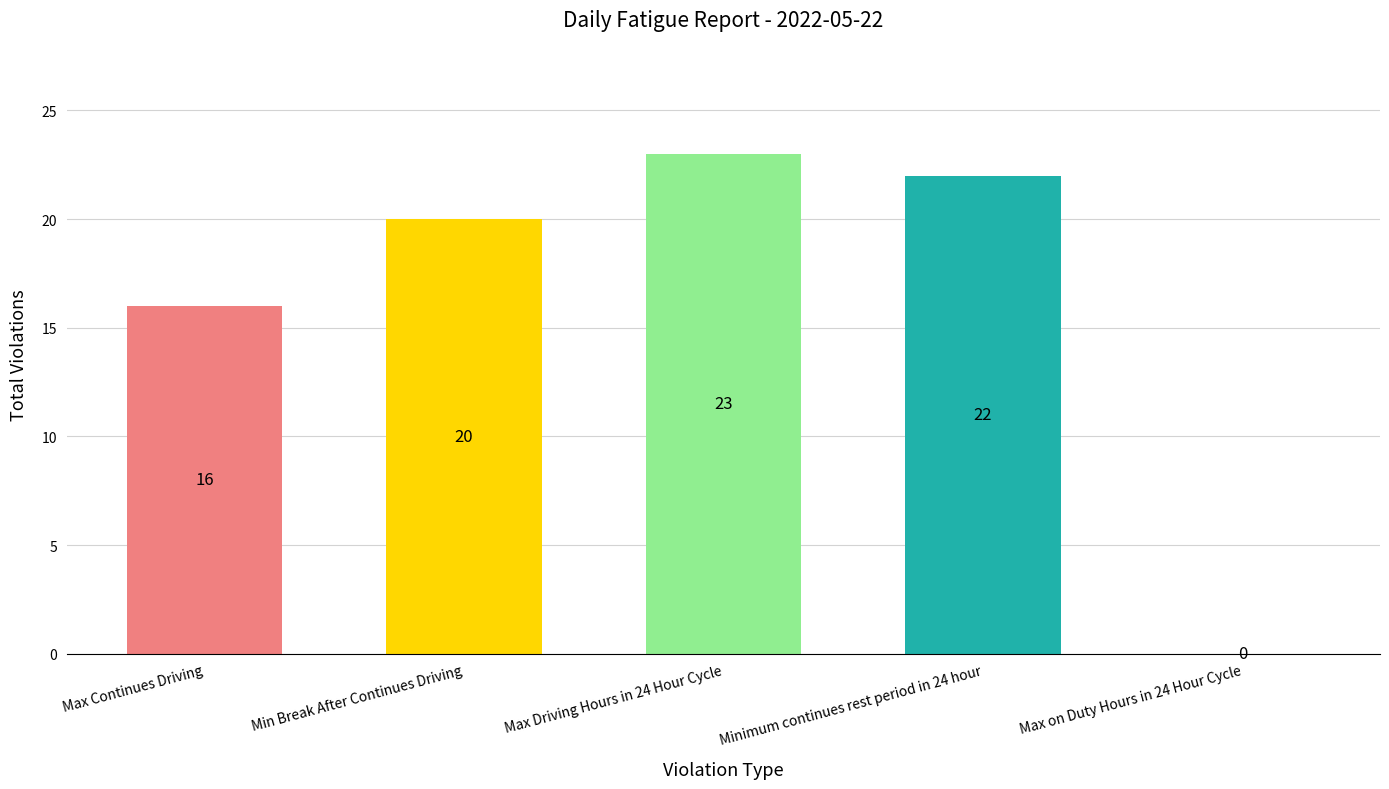

Which has a higher value, Max on Duty Hours in 24 Hour Cycle or Max Driving Hours in 24 Hour Cycle?

Max Driving Hours in 24 Hour Cycle